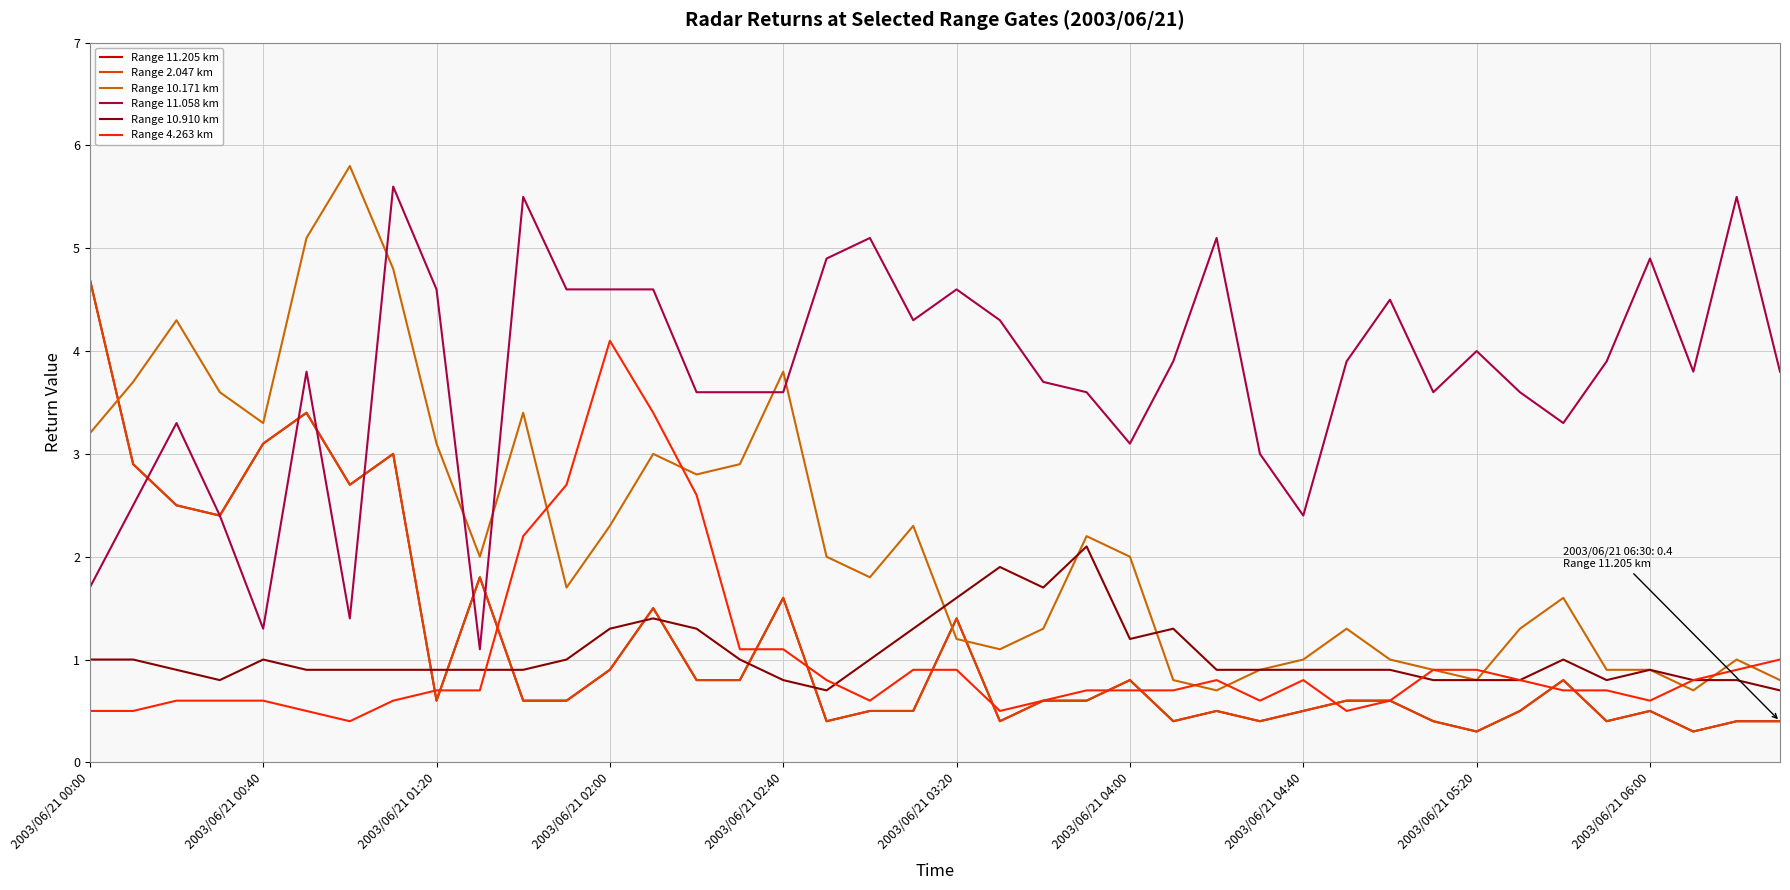

Reading left to right, list all the values displayed in this chart.

Range 11.205 km: 4.7	2.9	2.5	2.4	3.1	3.4	2.7	3.0	0.6	1.8	0.6	0.6	0.9	1.5	0.8	0.8	1.6	0.4	0.5	0.5	1.4	0.4	0.6	0.6	0.8	0.4	0.5	0.4	0.5	0.6	0.6	0.4	0.3	0.5	0.8	0.4	0.5	0.3	0.4	0.4
Range 2.047 km: 4.7	2.9	2.5	2.4	3.1	3.4	2.7	3.0	0.6	1.8	0.6	0.6	0.9	1.5	0.8	0.8	1.6	0.4	0.5	0.5	1.4	0.4	0.6	0.6	0.8	0.4	0.5	0.4	0.5	0.6	0.6	0.4	0.3	0.5	0.8	0.4	0.5	0.3	0.4	0.4
Range 10.171 km: 3.2	3.7	4.3	3.6	3.3	5.1	5.8	4.8	3.1	2.0	3.4	1.7	2.3	3.0	2.8	2.9	3.8	2.0	1.8	2.3	1.2	1.1	1.3	2.2	2.0	0.8	0.7	0.9	1.0	1.3	1.0	0.9	0.8	1.3	1.6	0.9	0.9	0.7	1.0	0.8
Range 11.058 km: 1.7	2.5	3.3	2.4	1.3	3.8	1.4	5.6	4.6	1.1	5.5	4.6	4.6	4.6	3.6	3.6	3.6	4.9	5.1	4.3	4.6	4.3	3.7	3.6	3.1	3.9	5.1	3.0	2.4	3.9	4.5	3.6	4.0	3.6	3.3	3.9	4.9	3.8	5.5	3.8
Range 10.910 km: 1.0	1.0	0.9	0.8	1.0	0.9	0.9	0.9	0.9	0.9	0.9	1.0	1.3	1.4	1.3	1.0	0.8	0.7	1.0	1.3	1.6	1.9	1.7	2.1	1.2	1.3	0.9	0.9	0.9	0.9	0.9	0.8	0.8	0.8	1.0	0.8	0.9	0.8	0.8	0.7
Range 4.263 km: 0.5	0.5	0.6	0.6	0.6	0.5	0.4	0.6	0.7	0.7	2.2	2.7	4.1	3.4	2.6	1.1	1.1	0.8	0.6	0.9	0.9	0.5	0.6	0.7	0.7	0.7	0.8	0.6	0.8	0.5	0.6	0.9	0.9	0.8	0.7	0.7	0.6	0.8	0.9	1.0